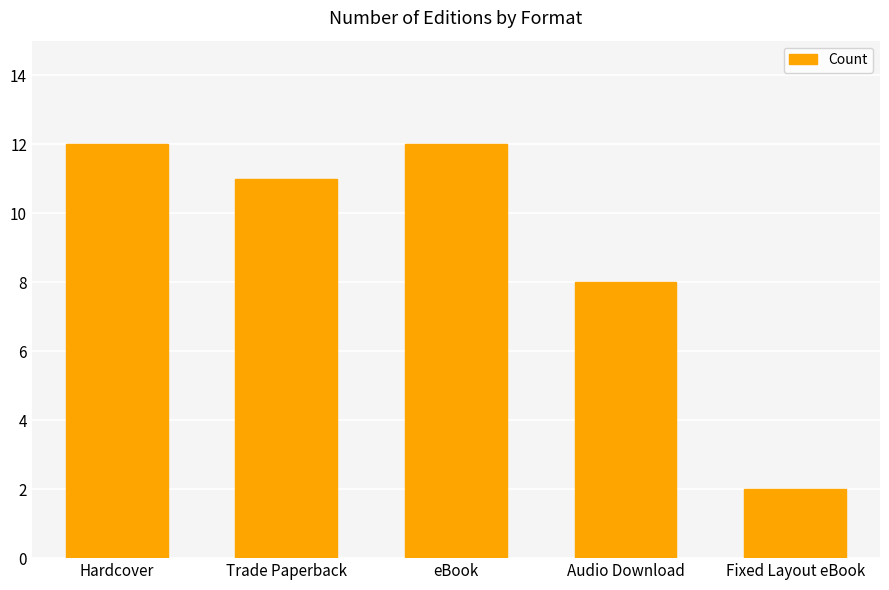

What is the difference between the maximum and minimum values?

10